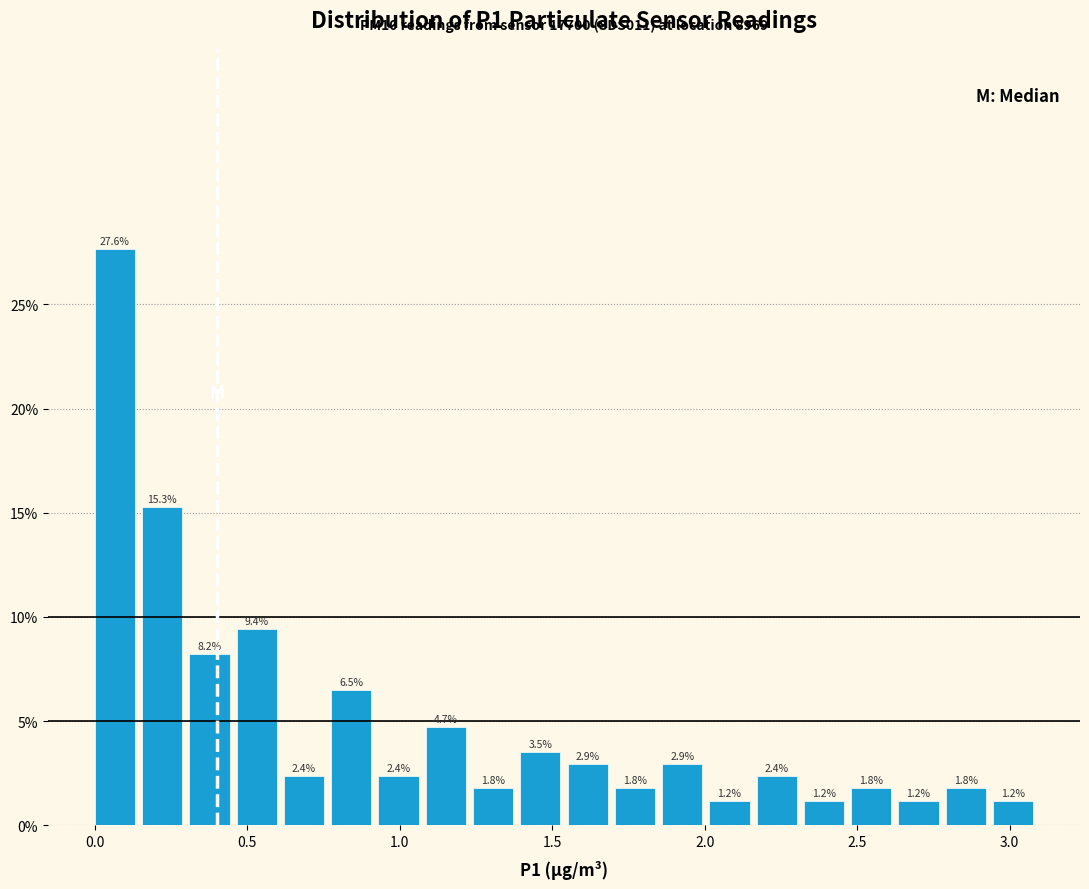

Around what value on the x-axis is the tallest bar? Give the approximate position of its centre, as read against the axis.

0.05